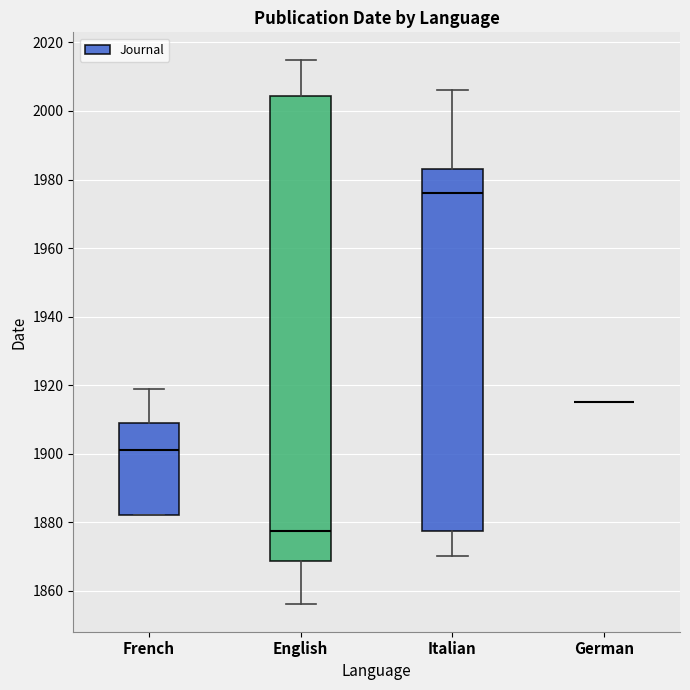

Which box is the tallest, from its lower edge to its upper edge?

English